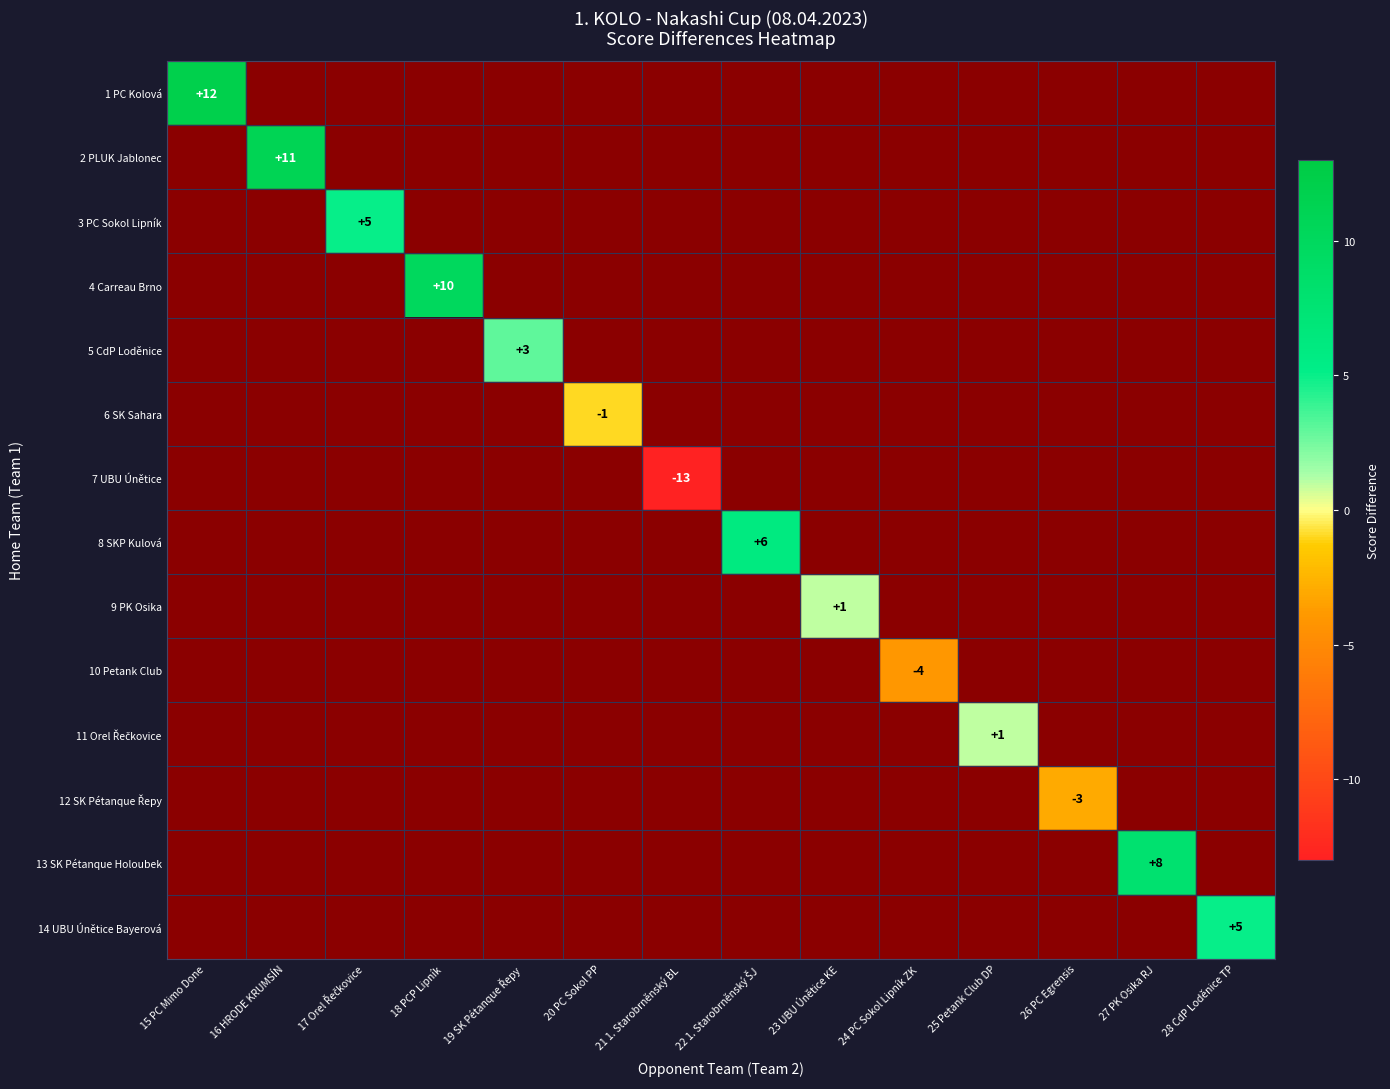

Between 16 HRODE KRUMSÍN and 27 PK Osika RJ, which series saw the biggest shift?

2 PLUK Jablonec